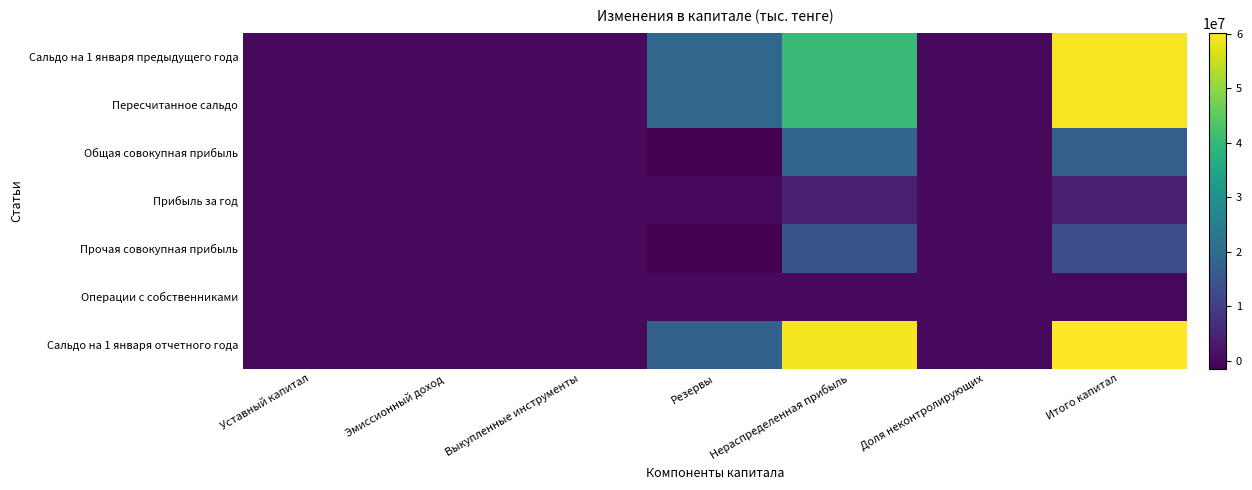

What is the spread (max minus min) of values at Нераспределенная прибыль?

58967114